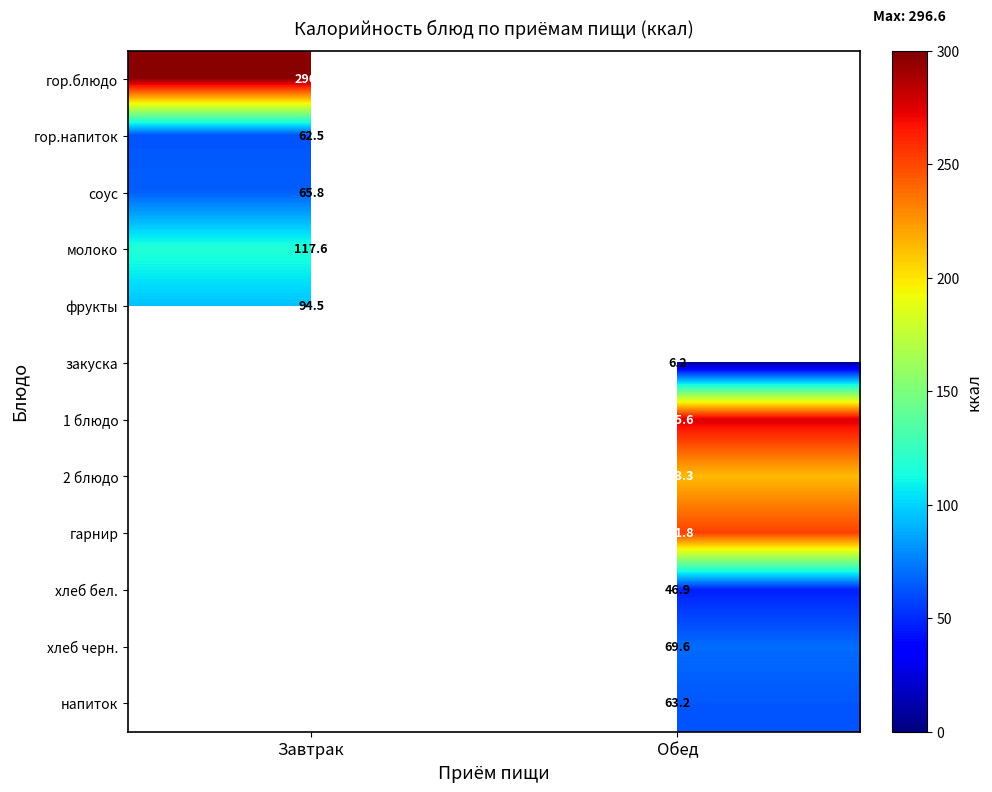

Between Завтрак and Обед, which is larger?

Обед